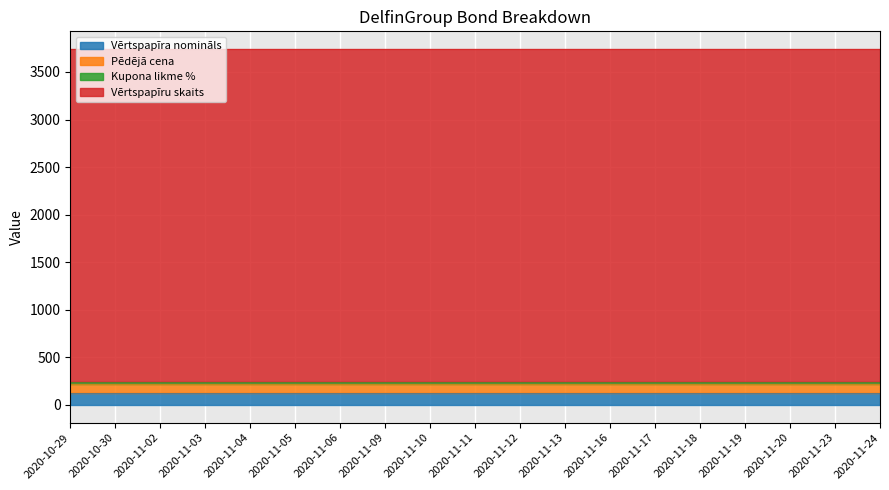

What is the lowest value of the Vērtspapīra nomināls series?

125.0